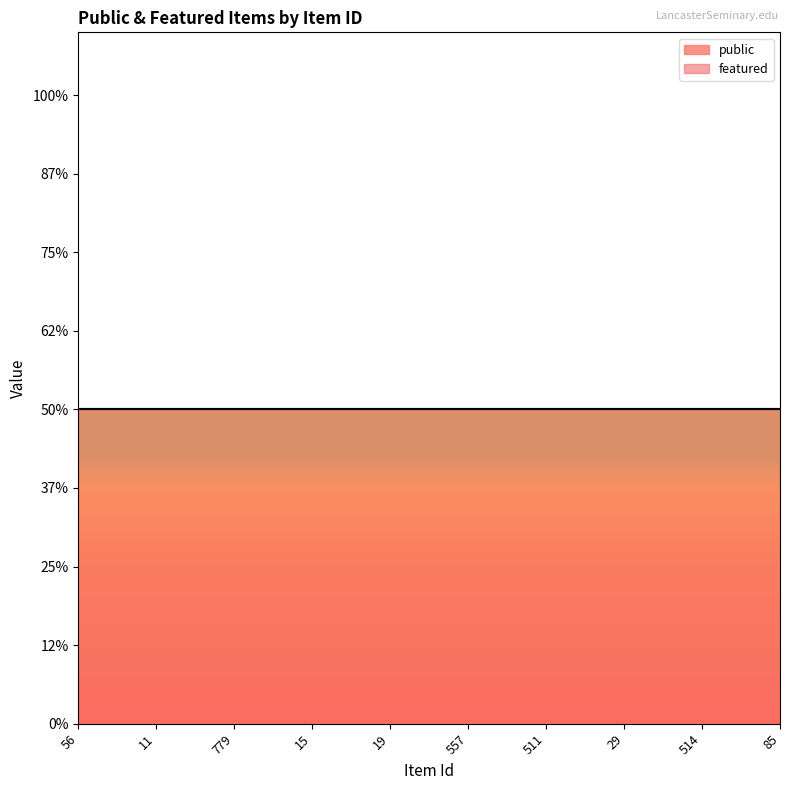

Count the number of data series in this chart.

2